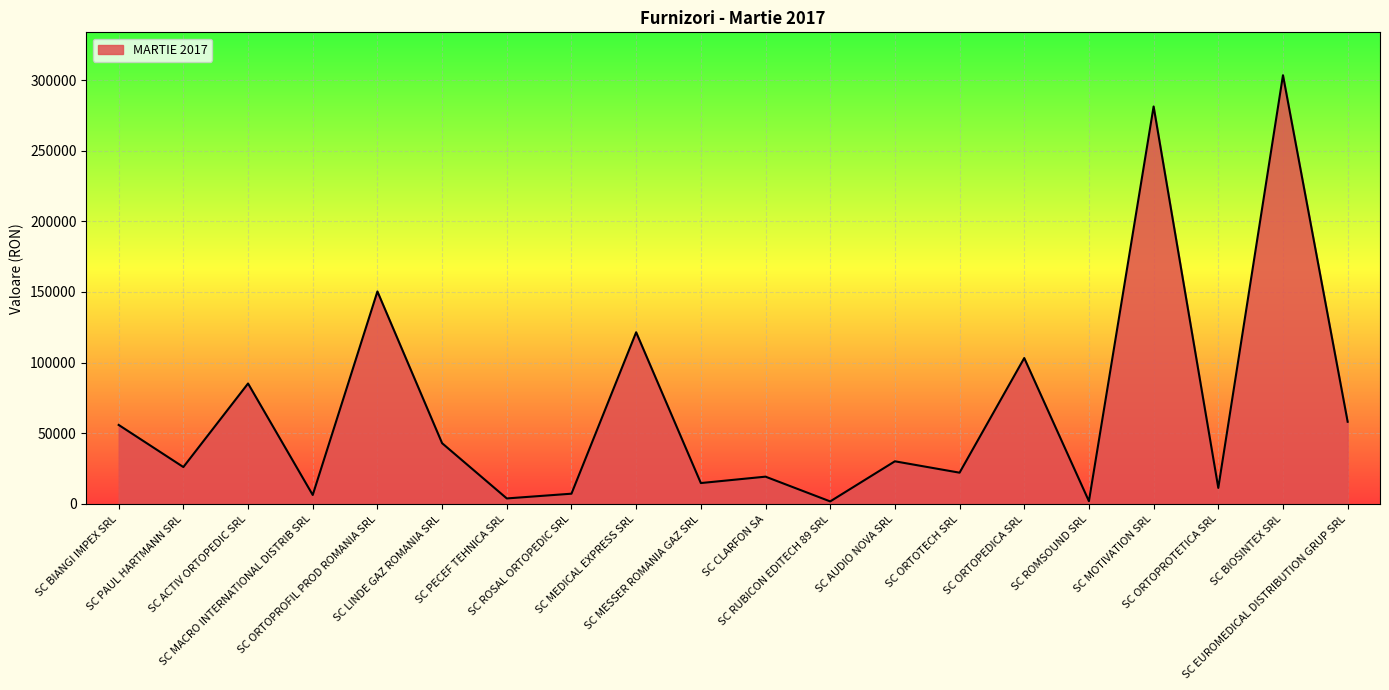

How many lines are shown in the chart?

1